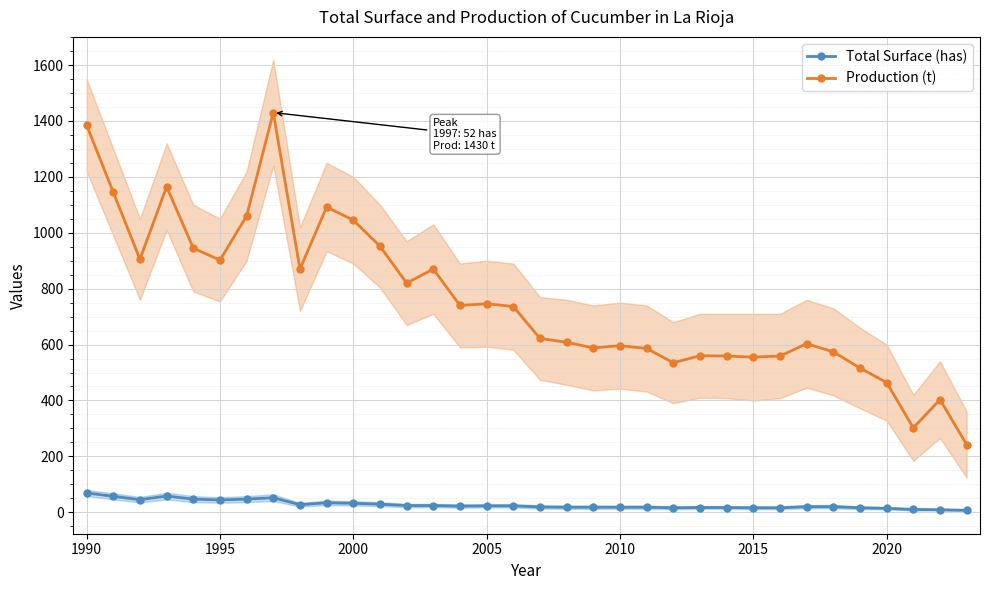

True or false: Total Surface (has) and Production (t) intersect in this chart.

False